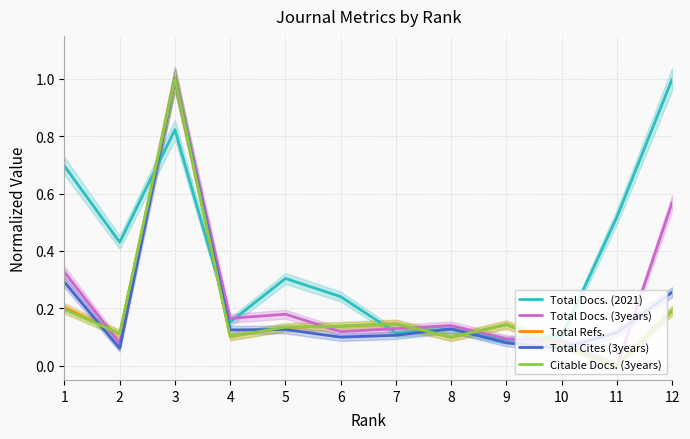

What is the approximate value of Citable Docs. (3years) at 6?

0.1